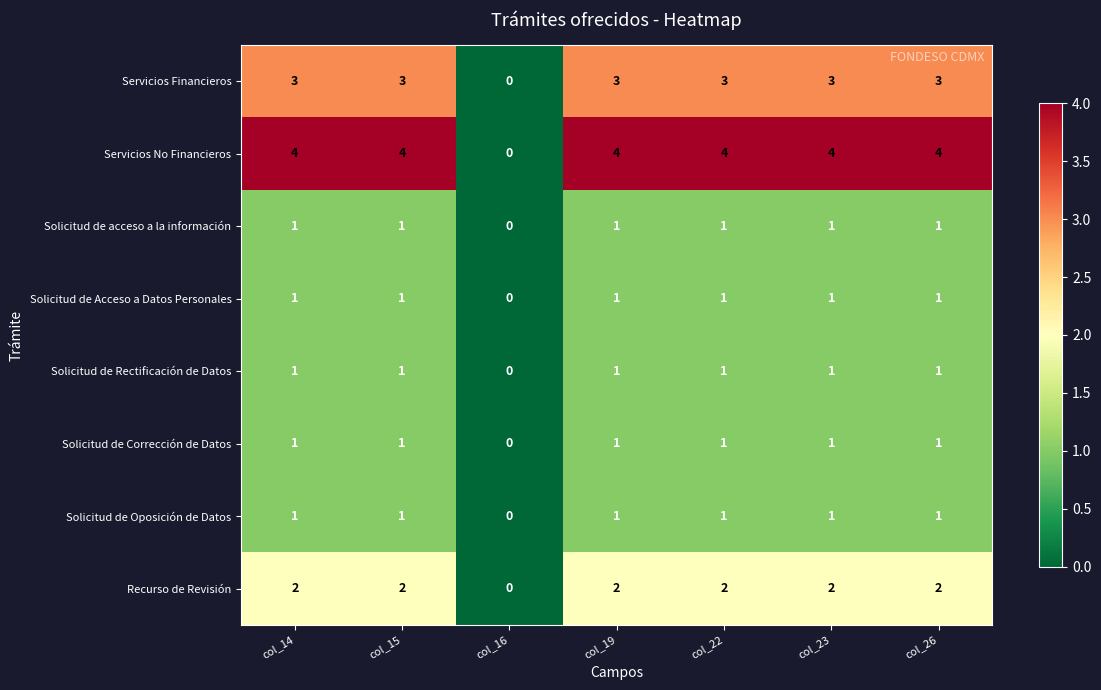

True or false: Solicitud de Acceso a Datos Personales has a value of 2 at col_22.

False